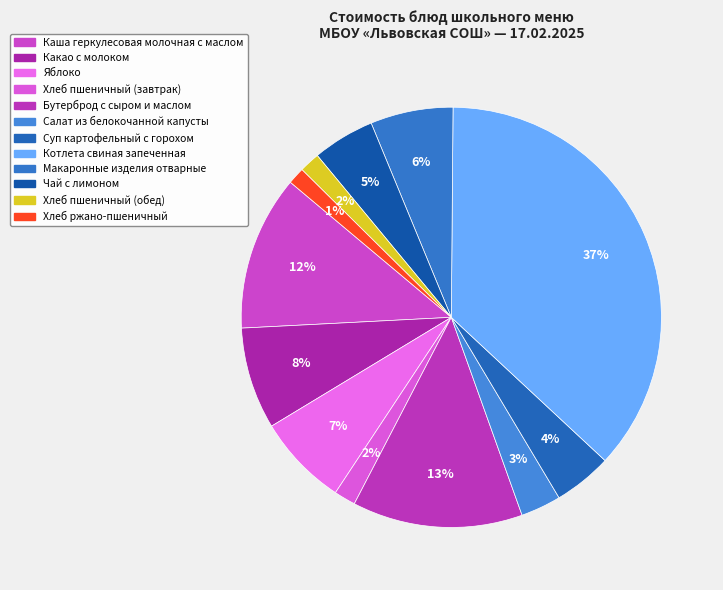

Rank the categories by value from highest to lowest.

Котлета свиная запеченная, Бутерброд с сыром и маслом, Каша геркулесовая молочная с маслом, Какао с молоком, Яблоко, Макаронные изделия отварные, Чай с лимоном, Суп картофельный с горохом, Салат из белокочанной капусты, Хлеб пшеничный (завтрак), Хлеб пшеничный (обед), Хлеб ржано-пшеничный